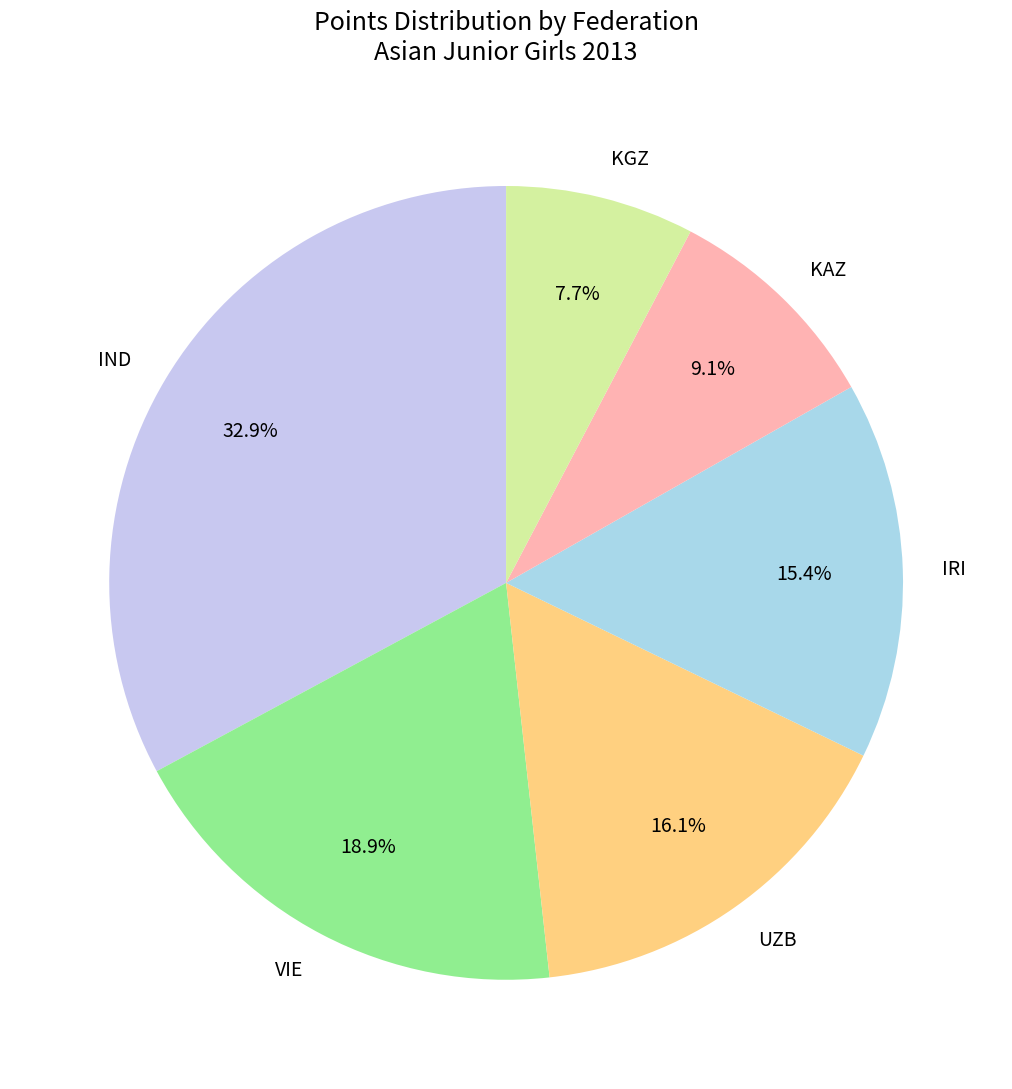

What is the ratio of the value at KAZ to the value at IND?

0.3